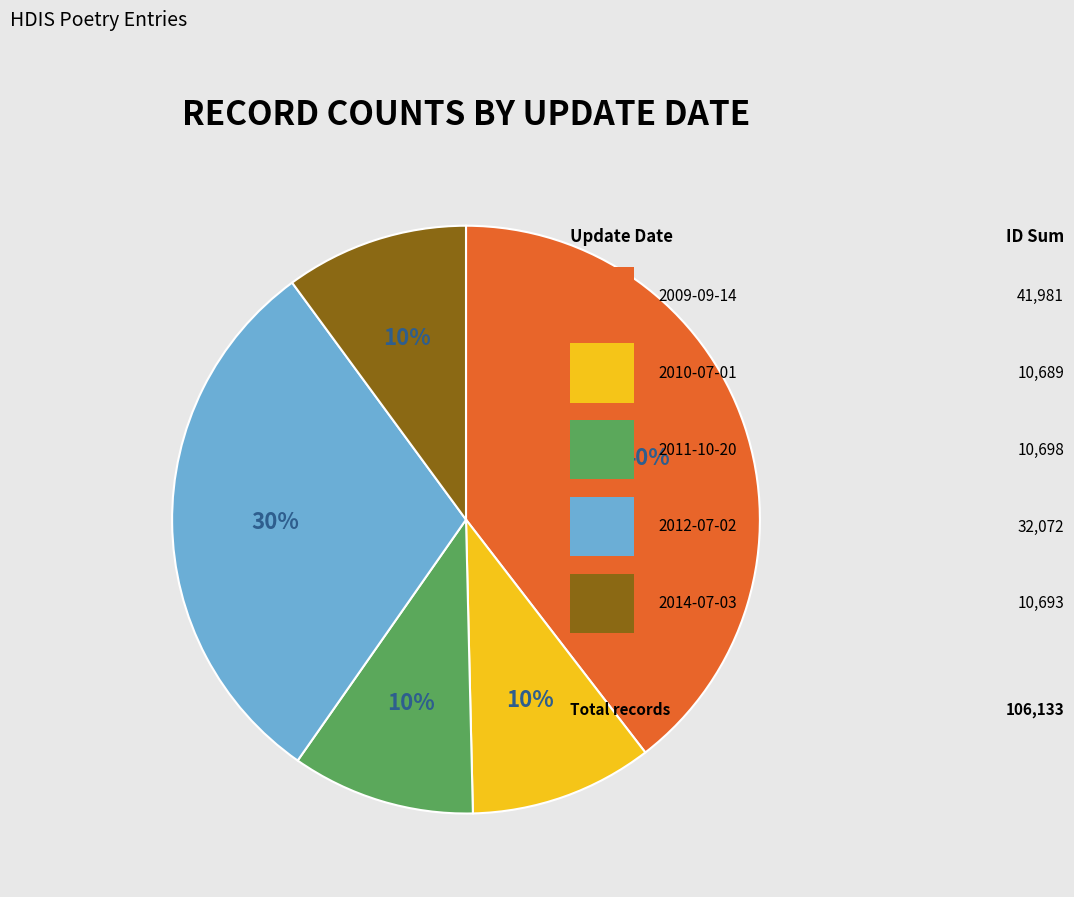

Does any single category account for the majority?

No